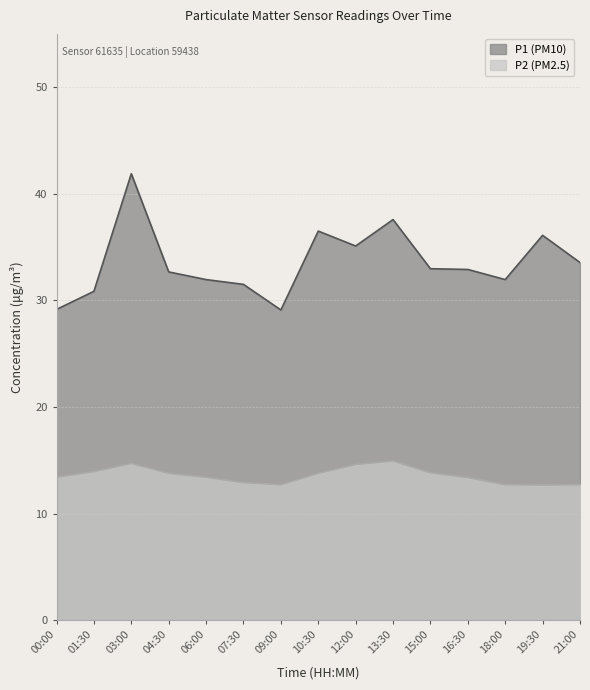

How many distinct data groups are displayed?

2